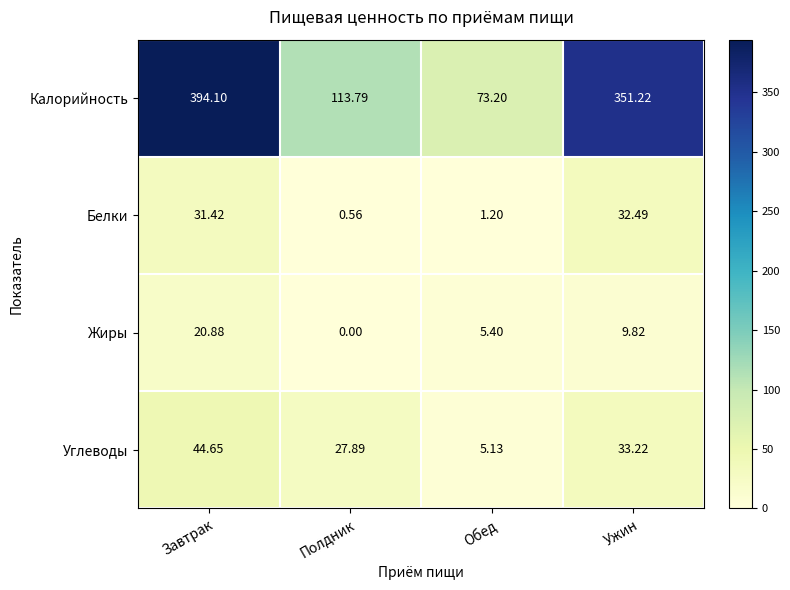

What is the difference between the highest and lowest values at Завтрак?

373.2